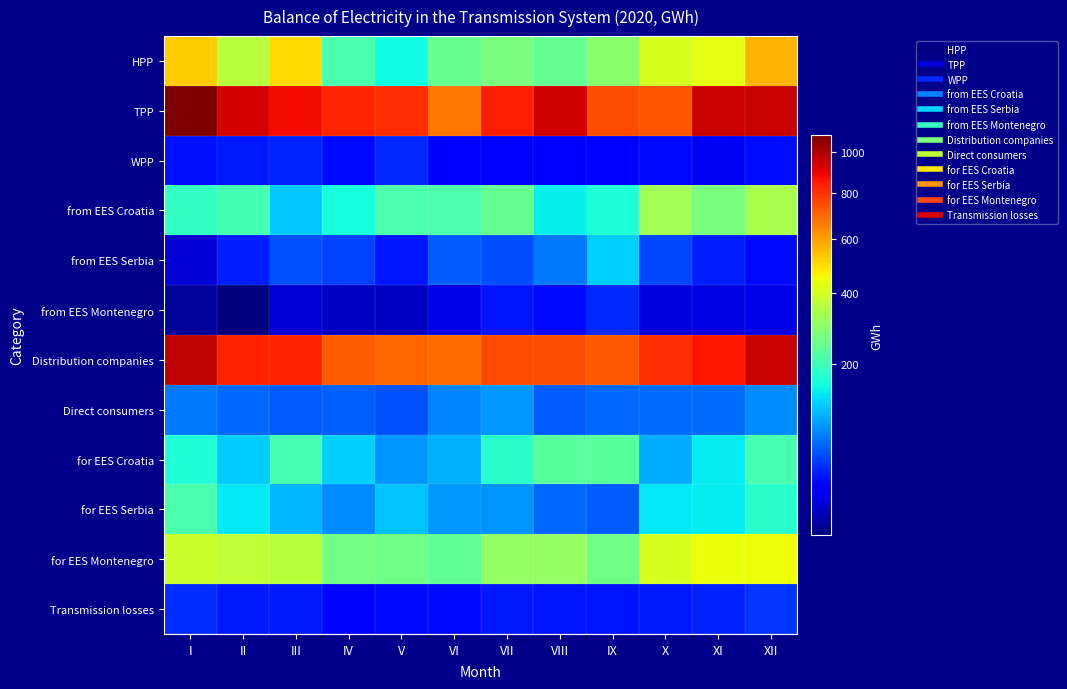

How many data points does each series have?

12